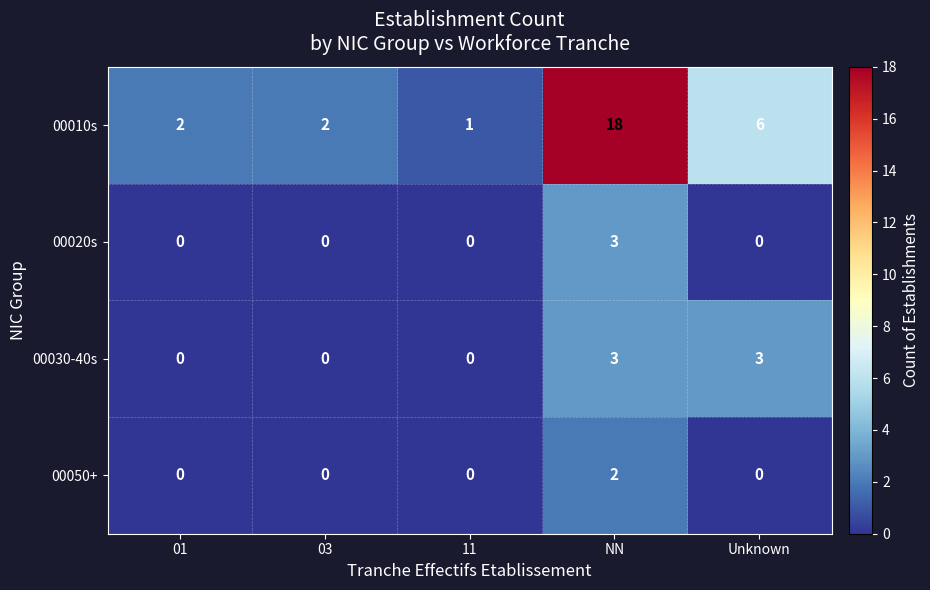

What is the difference between the maximum and minimum values in the 00010s series?

17